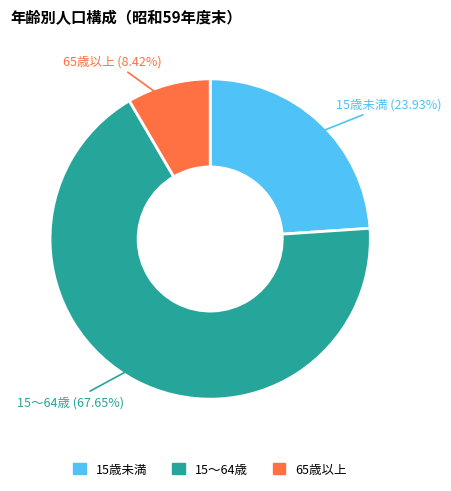

Rank the categories by value from lowest to highest.

65歳以上, 15歳未満, 15～64歳